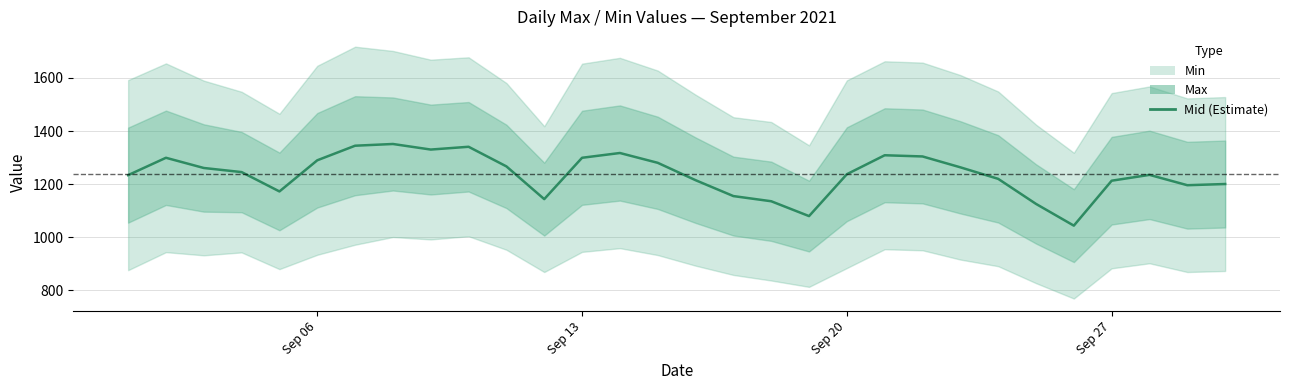

Does the chart display data point markers on the line(s)?

No